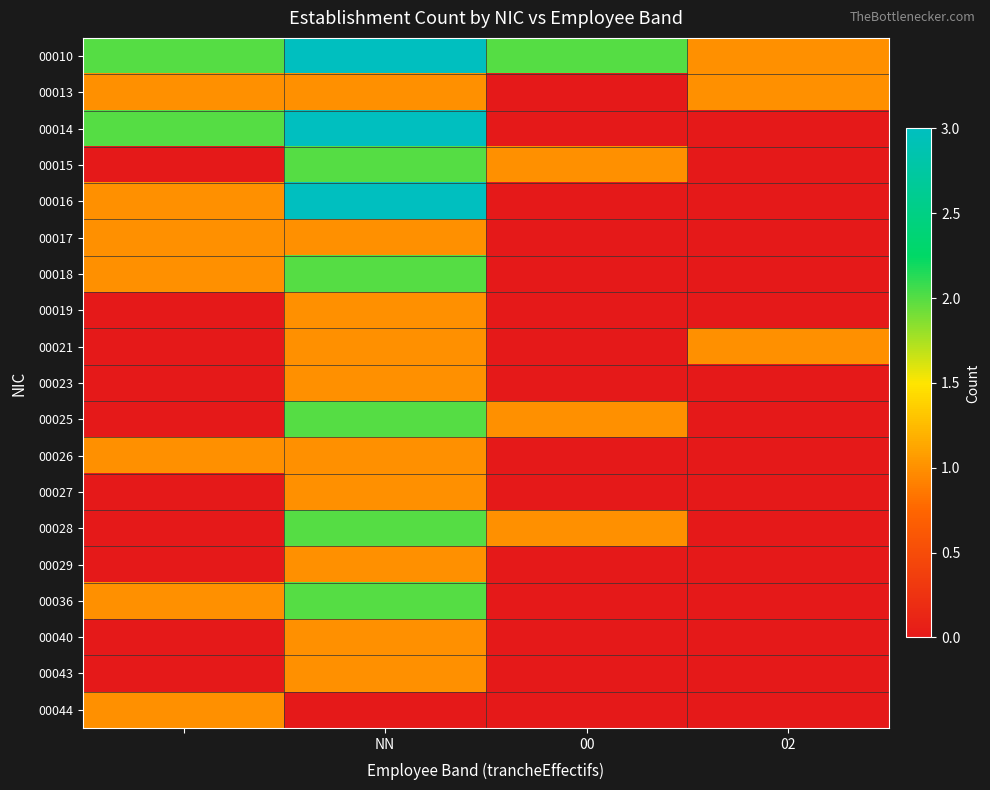

Reading left to right, extract all data points from this chart.

00010: 2	3	2	1
00013: 1	1	0	1
00014: 2	3	0	0
00015: 0	2	1	0
00016: 1	3	0	0
00017: 1	1	0	0
00018: 1	2	0	0
00019: 0	1	0	0
00021: 0	1	0	1
00023: 0	1	0	0
00025: 0	2	1	0
00026: 1	1	0	0
00027: 0	1	0	0
00028: 0	2	1	0
00029: 0	1	0	0
00036: 1	2	0	0
00040: 0	1	0	0
00043: 0	1	0	0
00044: 1	0	0	0